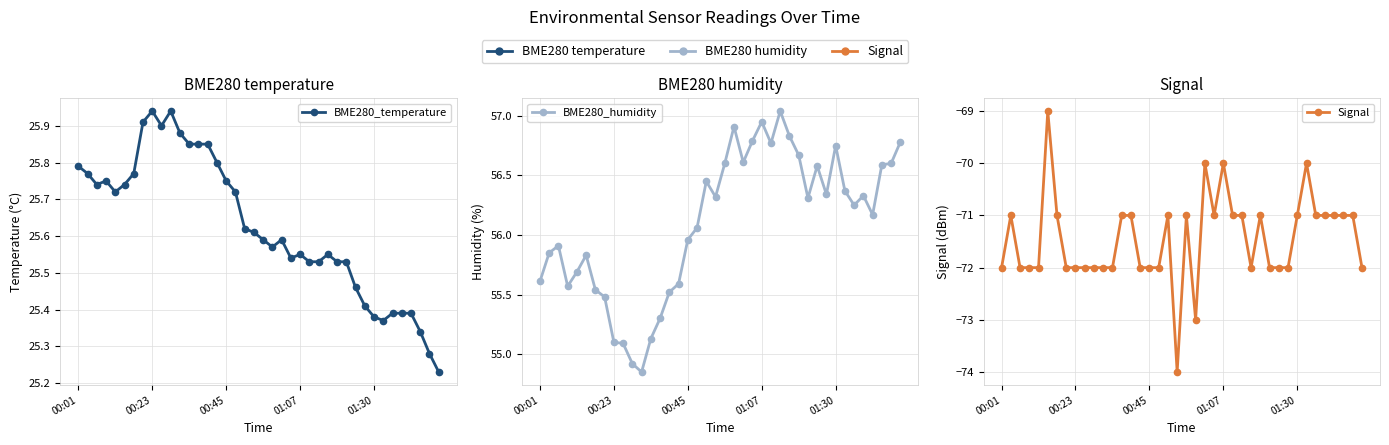

The BME280_humidity series shows 55.5 at 7. True or false?

True